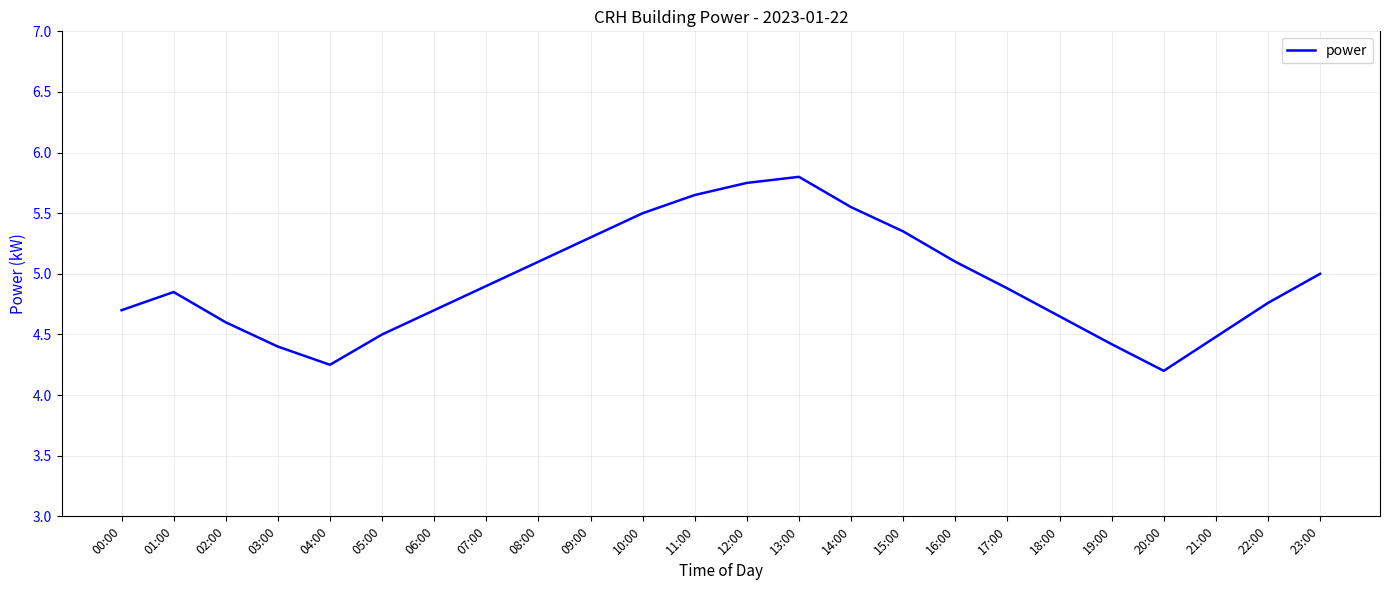

What is the approximate value at 07:00?

4.9